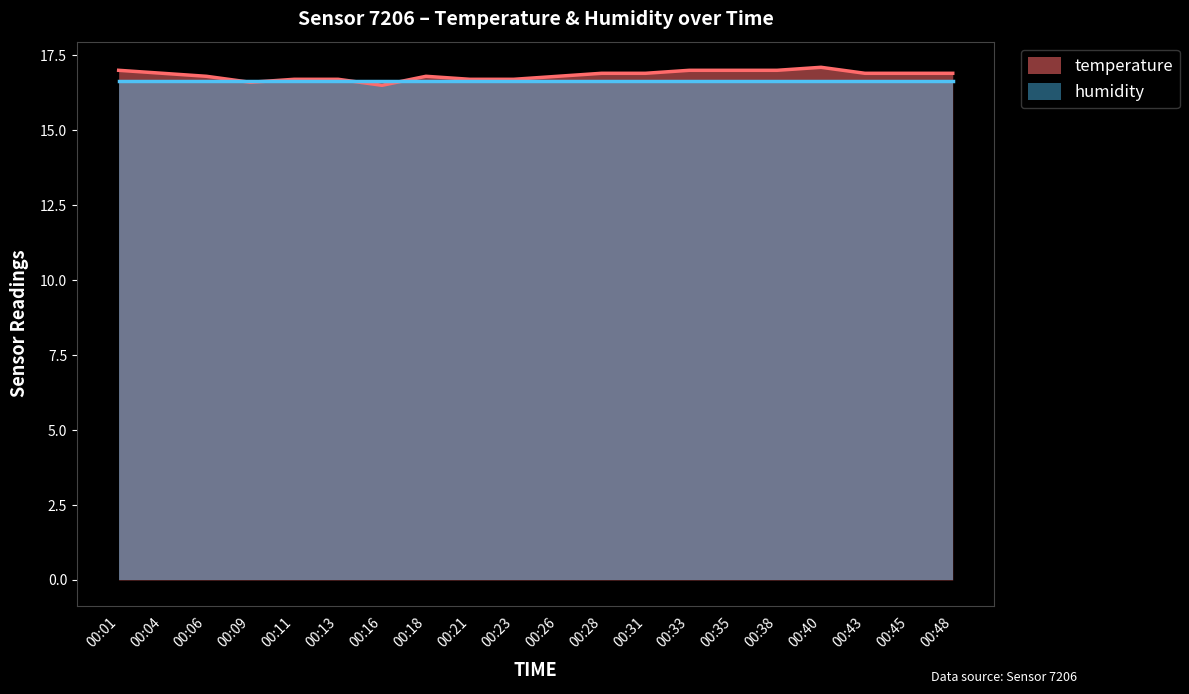

Reading left to right, extract all data points from this chart.

17.0	16.9	16.8	16.6	16.7	16.7	16.5	16.8	16.7	16.7	16.8	16.9	16.9	17.0	17.0	17.0	17.1	16.9	16.9	16.9